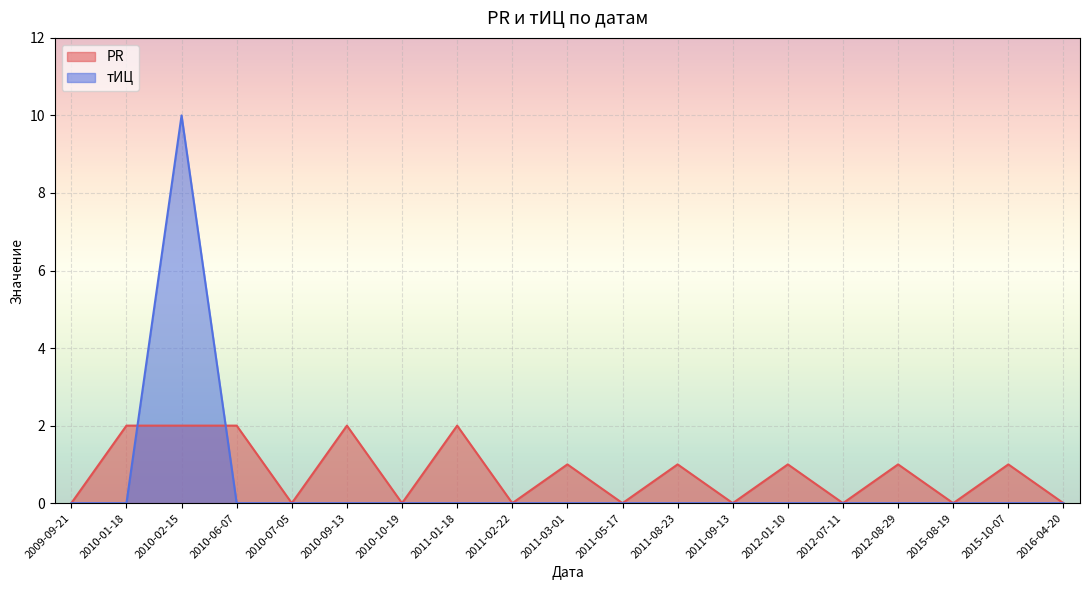

Which label corresponds to the largest value in the chart?

2010-02-15